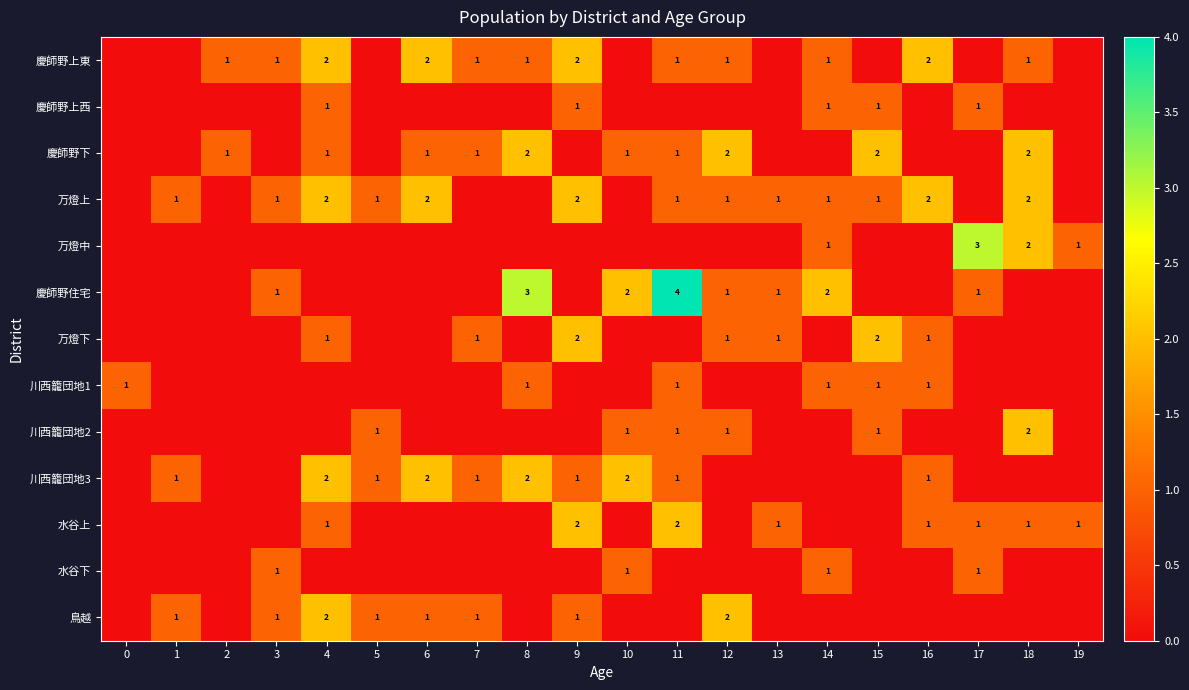

What is the total value across all series at 11?

12